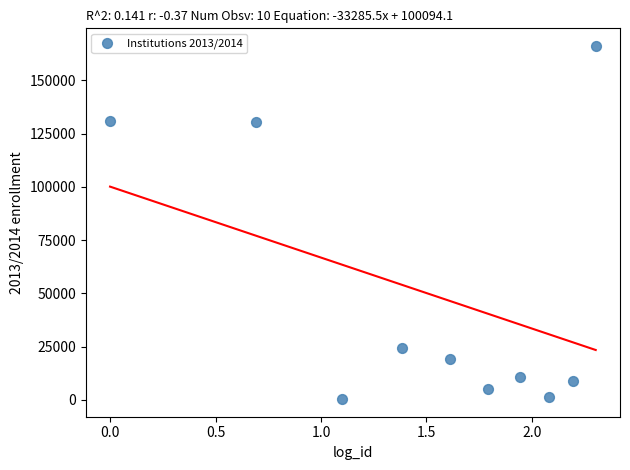

What is the average Y value?

49818